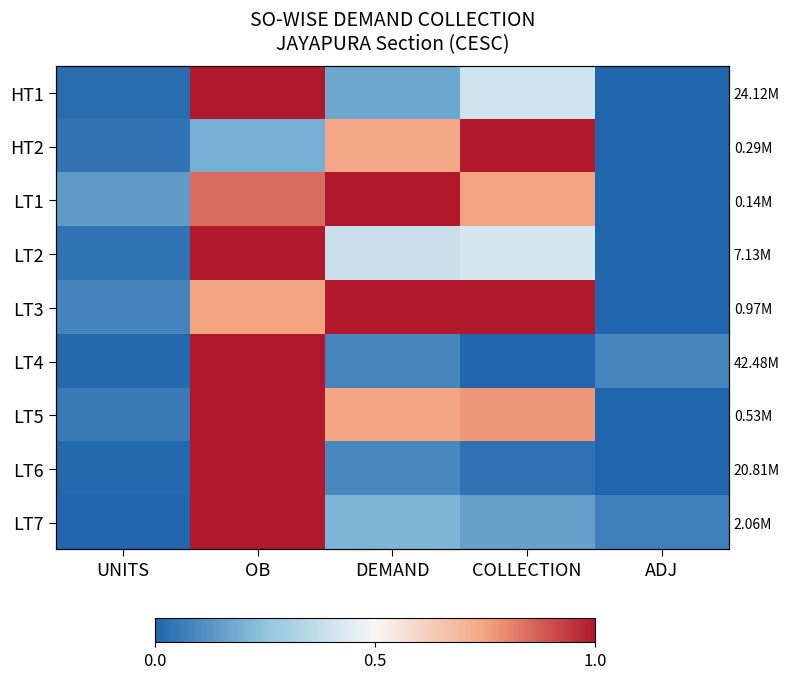

What is the spread (max minus min) of values at OB?

0.8